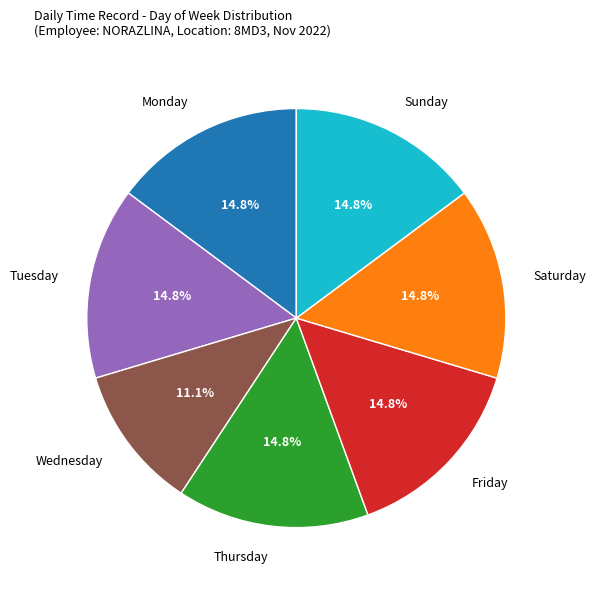

How many segments does this pie chart have?

7